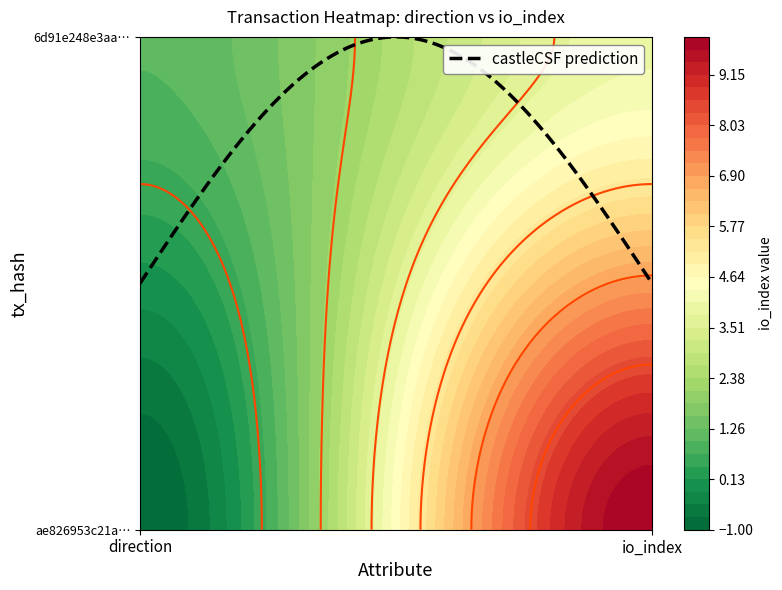

Reading right to left, transcribe all the data shown in this chart.

ae826953c21adcd2c131191640d04e63632ceed: 10	-1
6d91e248e3aa5b0304a5a7c43d46b01f809d489: 4	1